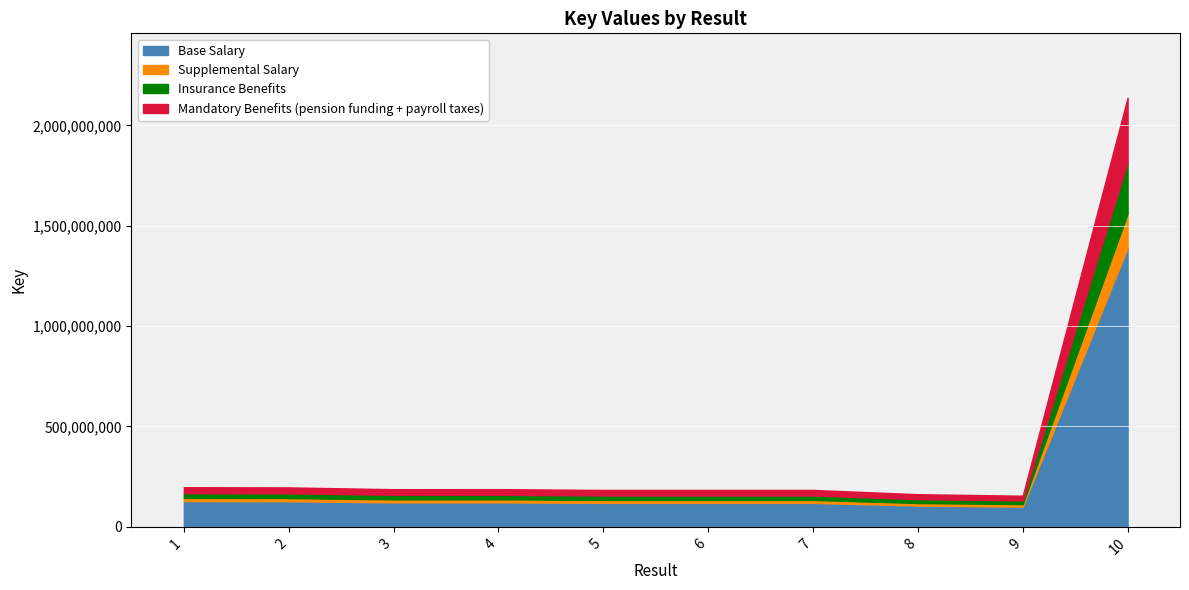

List the labels in order of value, smallest first.

9, 8, 5, 6, 7, 3, 4, 2, 1, 10